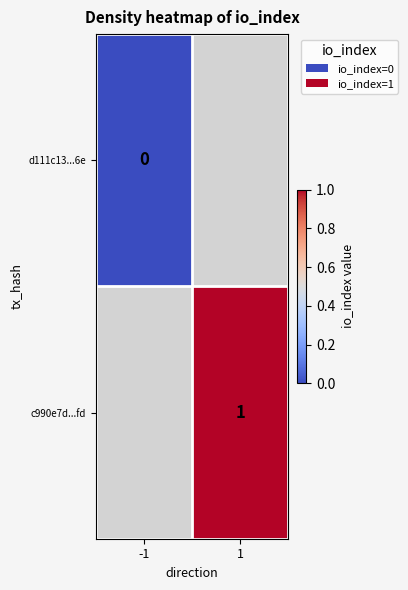

The c990e7d...fd series shows 1 at 1. True or false?

True